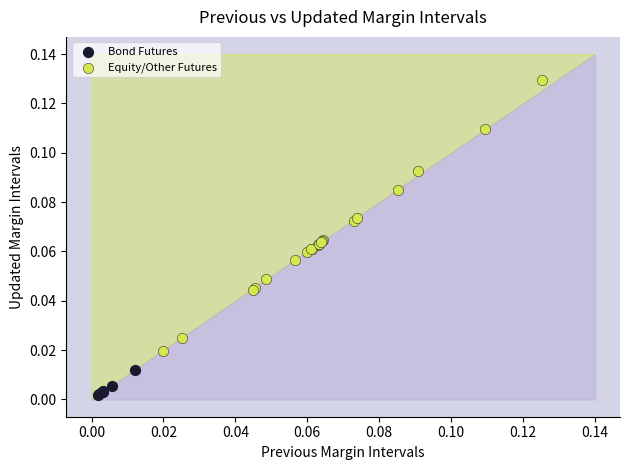

What are all the series names shown in the legend?

Bond Futures, Equity/Other Futures